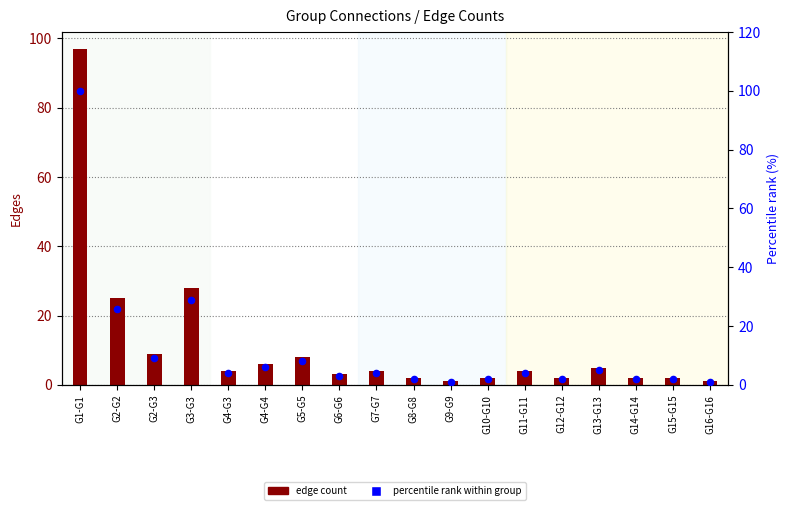

Which series reaches the maximum Y coordinate?

Percentile rank within group